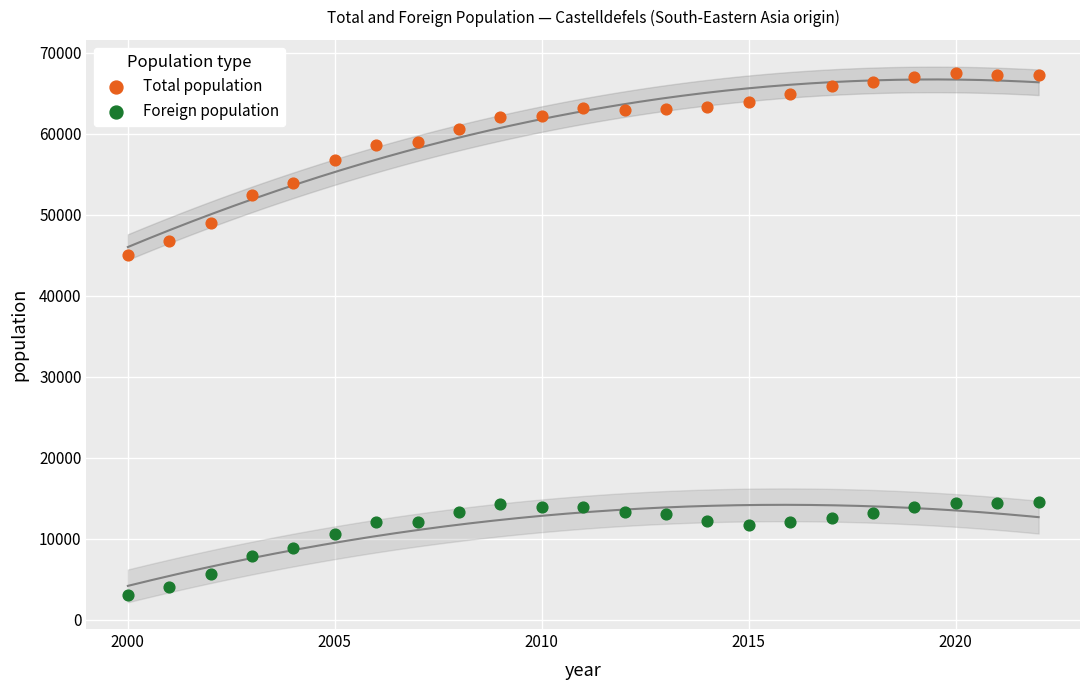

Which series has the widest spread of Y values?

Total population